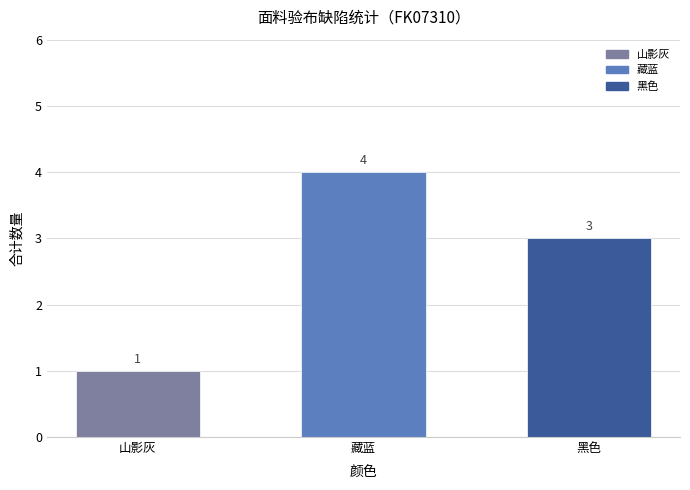

Reading left to right, what are all the values shown in this chart?

山影灰=1	藏蓝=4	黑色=3